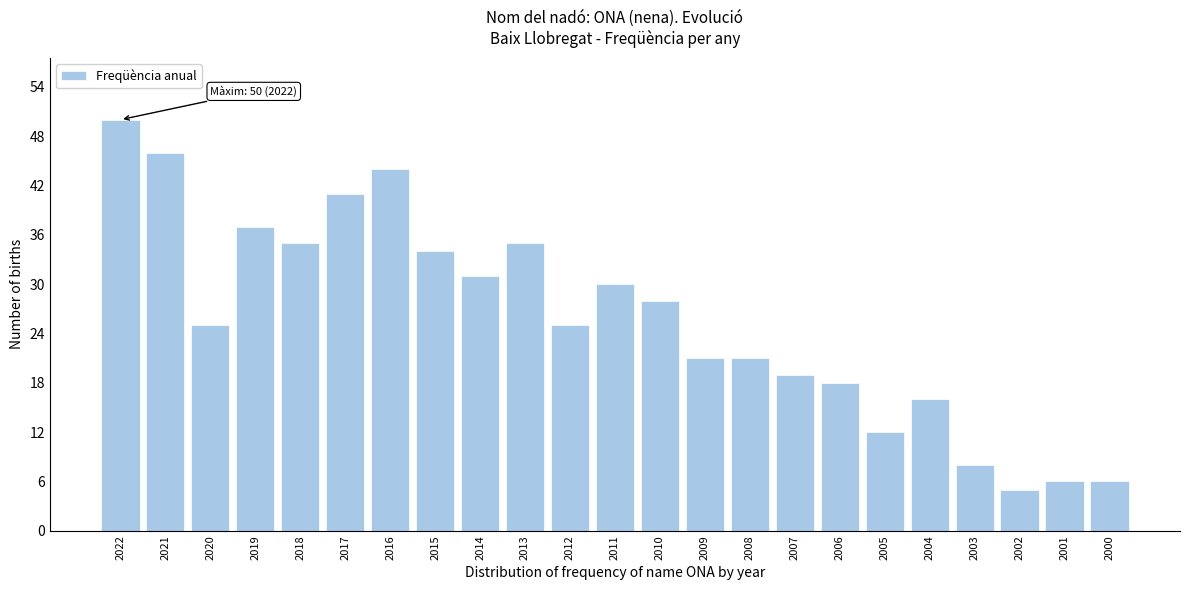

Reading left to right, transcribe all the data shown in this chart.

50	46	25	37	35	41	44	34	31	35	25	30	28	21	21	19	18	12	16	8	5	6	6